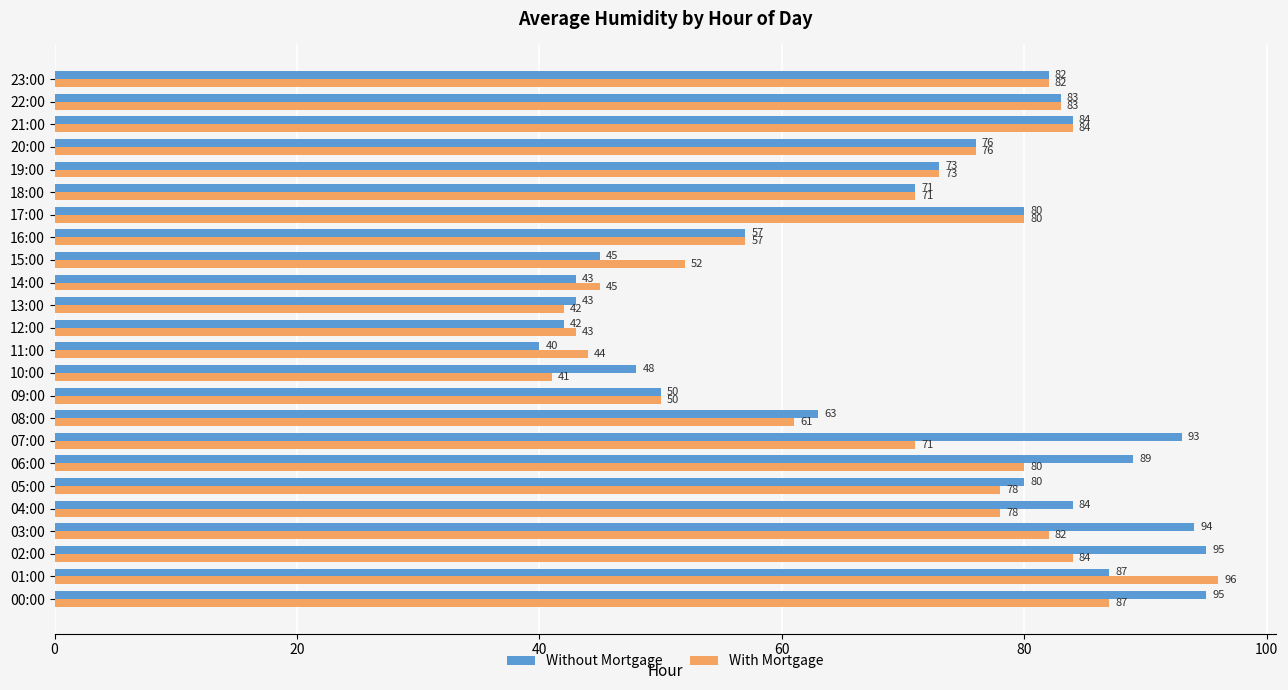

List the series in order of their overall mean, lowest first.

With Mortgage, Without Mortgage